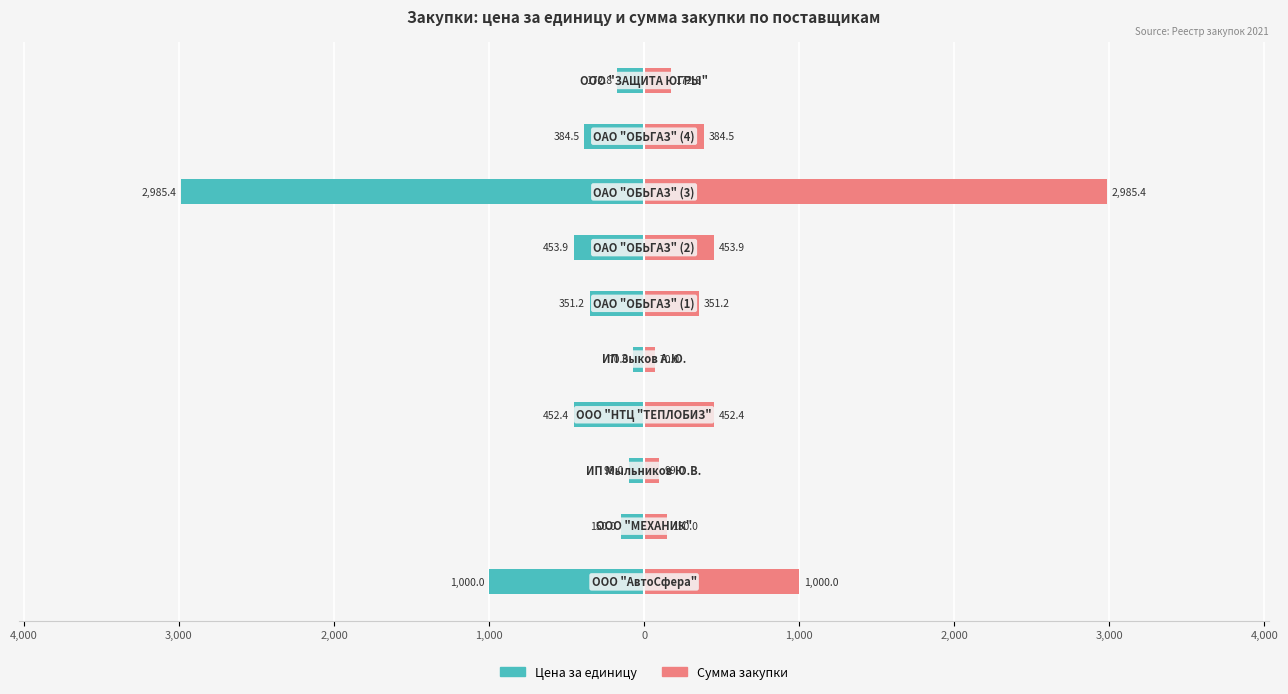

Reading left to right, list all the values displayed in this chart.

Цена за единицу: -1000.0	-150.0	-99.0	-452.4	-70.0	-351.2	-453.9	-2985.4	-384.5	-172.8
Сумма закупки: 1000.0	150.0	99.0	452.4	70.0	351.2	453.9	2985.4	384.5	172.8